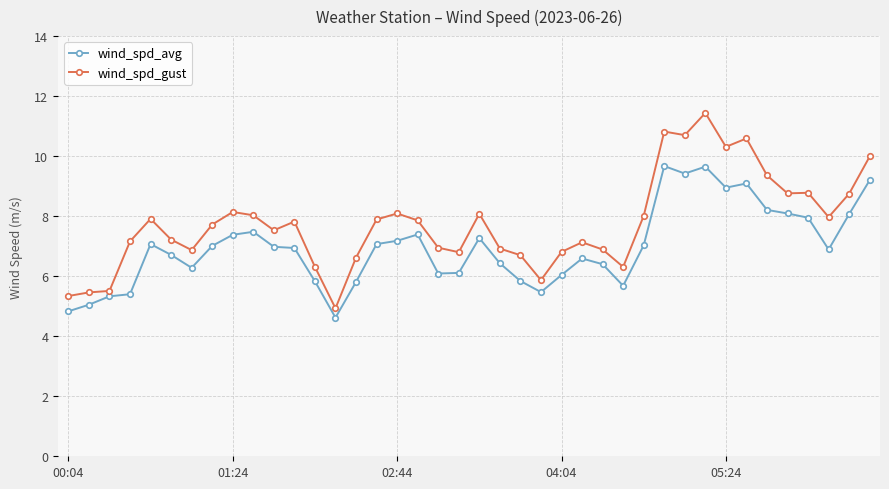

What is the smallest value displayed?

4.6